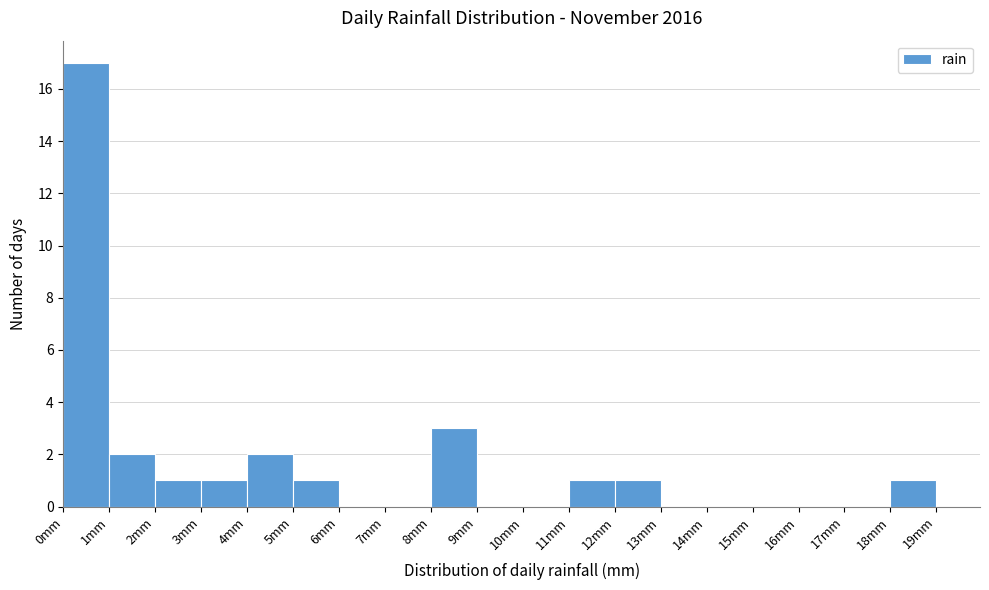

Reading left to right, list every bar in this chart as the range it spans on the x-axis followed by its height. The values are not printed on the chart, so give them approximately, as read against the axis.

0 to 1: 17
1 to 2: 2
2 to 3: 1
3 to 4: 1
4 to 5: 2
5 to 6: 1
6 to 7: 0
7 to 8: 0
8 to 9: 3
9 to 10: 0
10 to 11: 0
11 to 12: 1
12 to 13: 1
13 to 14: 0
14 to 15: 0
15 to 16: 0
16 to 17: 0
17 to 18: 0
18 to 19: 1